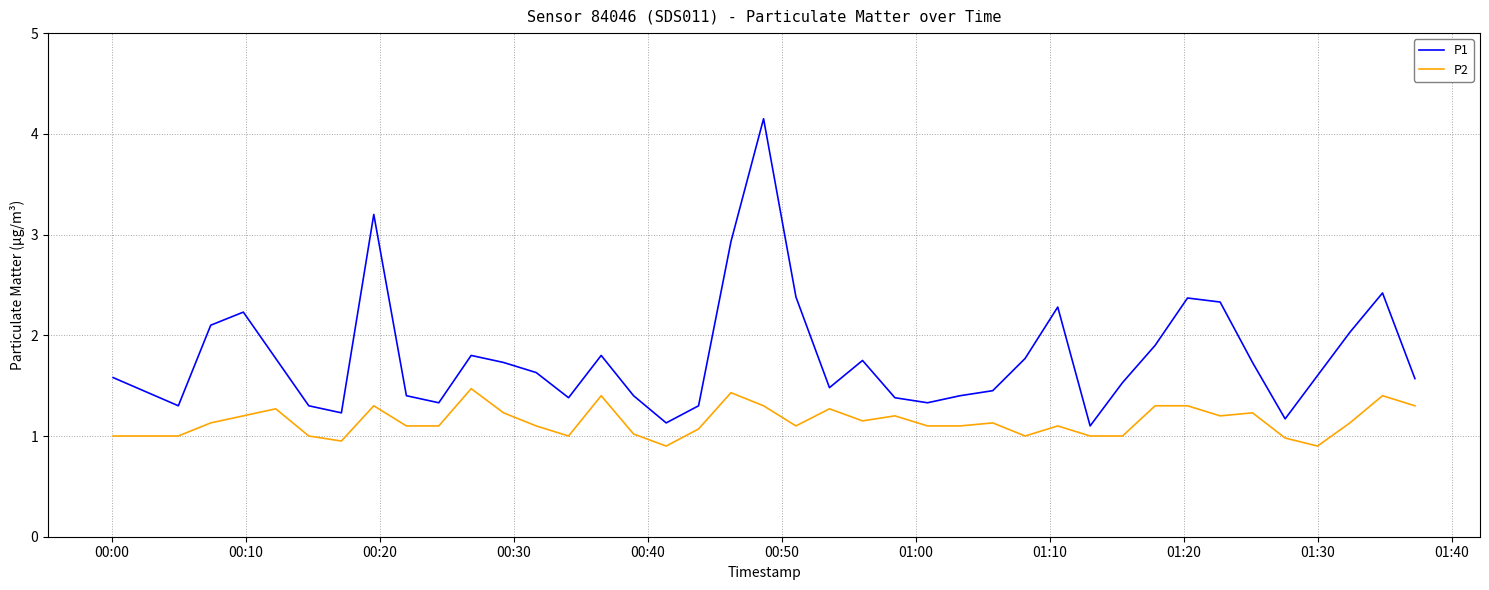

Which series has the largest range (max minus min)?

P1